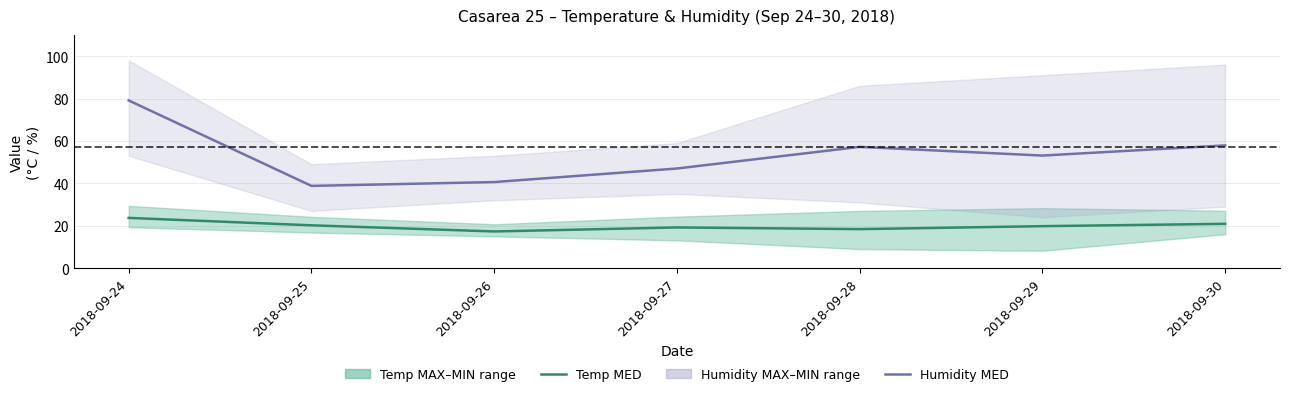

True or false: Temp MED and Humidity MED intersect in this chart.

False